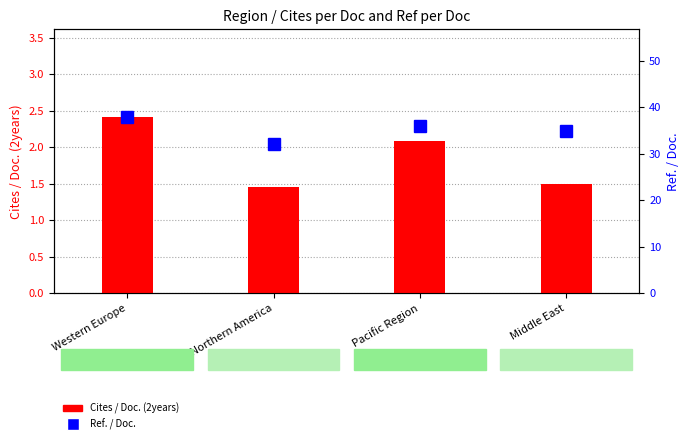

At how many categories does at least one series exceed 28?

4